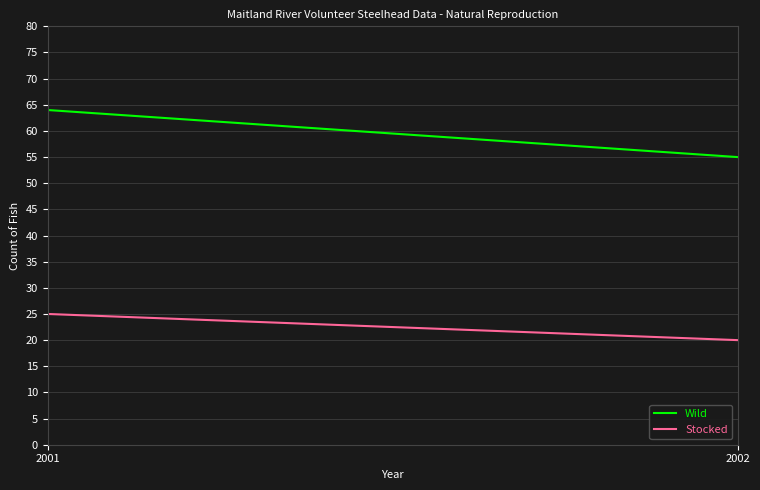

Is it true that Wild equals 55 at 2002?

True